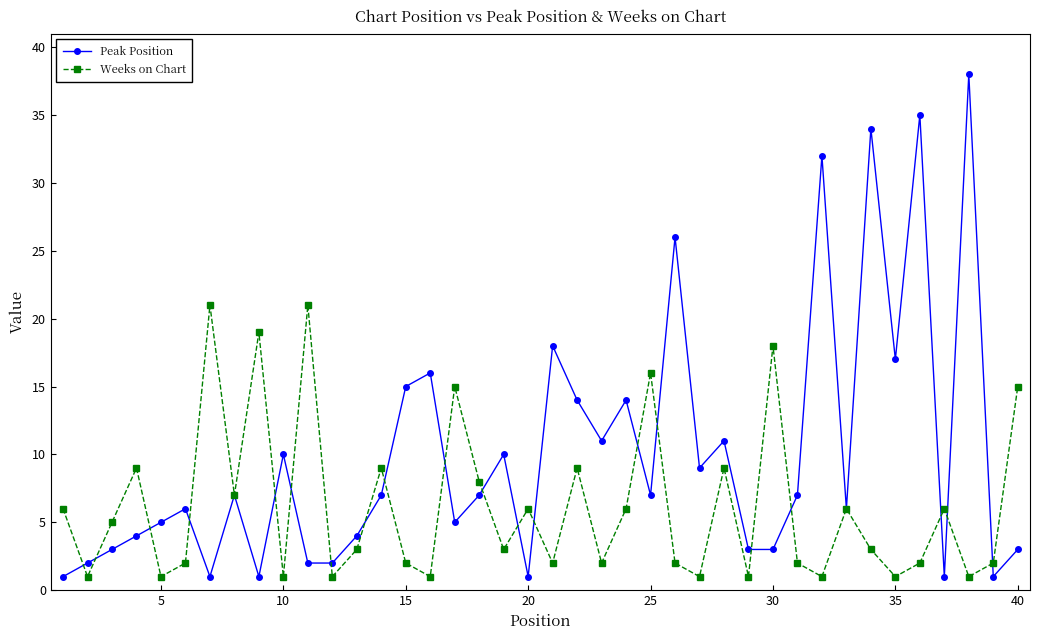

How many series are shown in this chart?

2